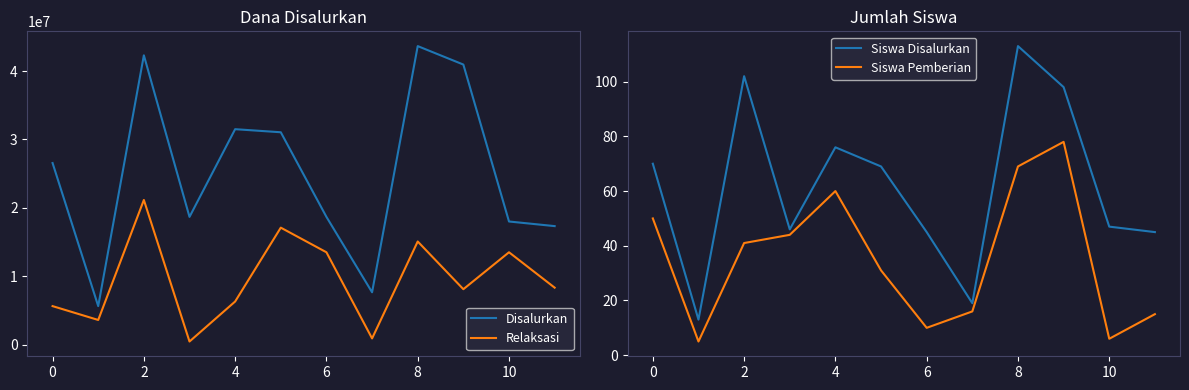

Is it true that Siswa Disalurkan equals 70 at 0?

True